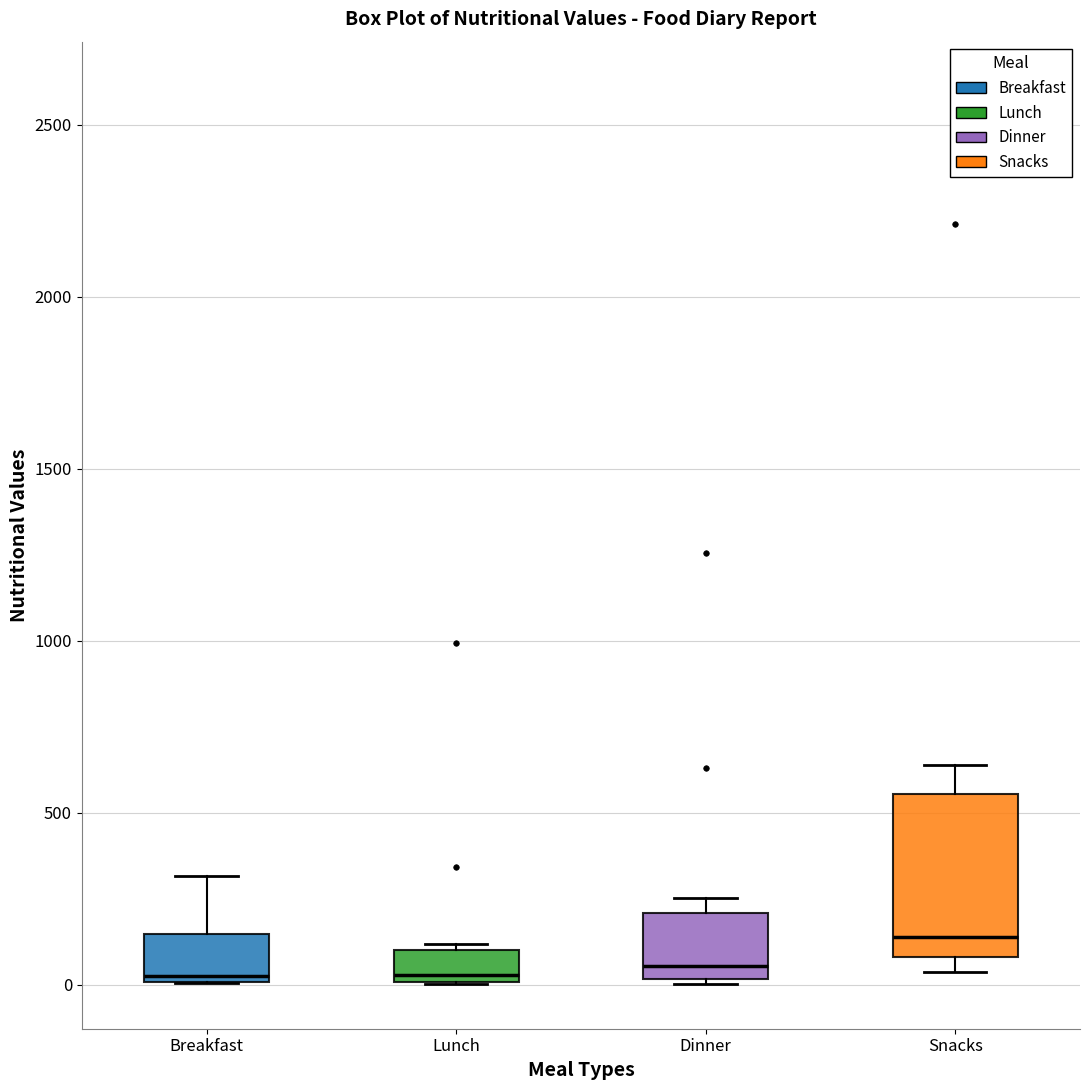

Comparing the boxes themselves (not the whiskers), which one is the tallest?

Snacks